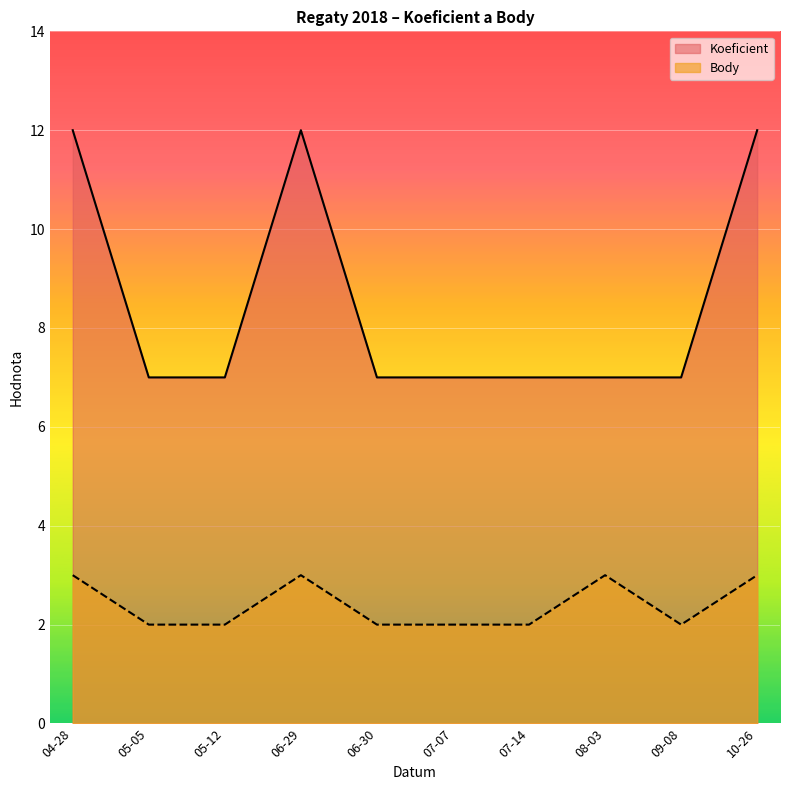

The value of Body at 05-12 is 2. True or false?

True